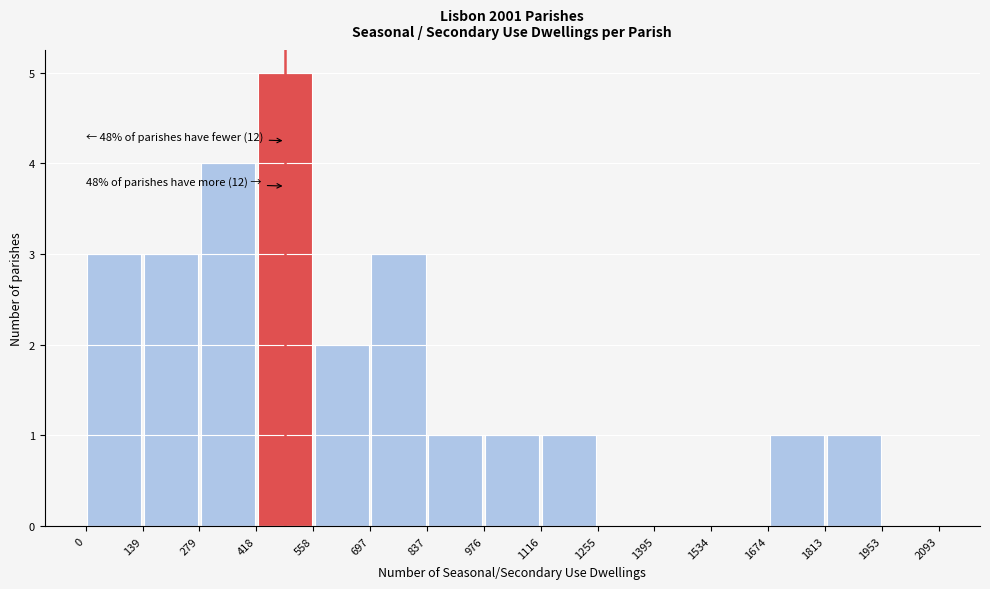

Which range on the x-axis has the tallest bar?

418 to 558